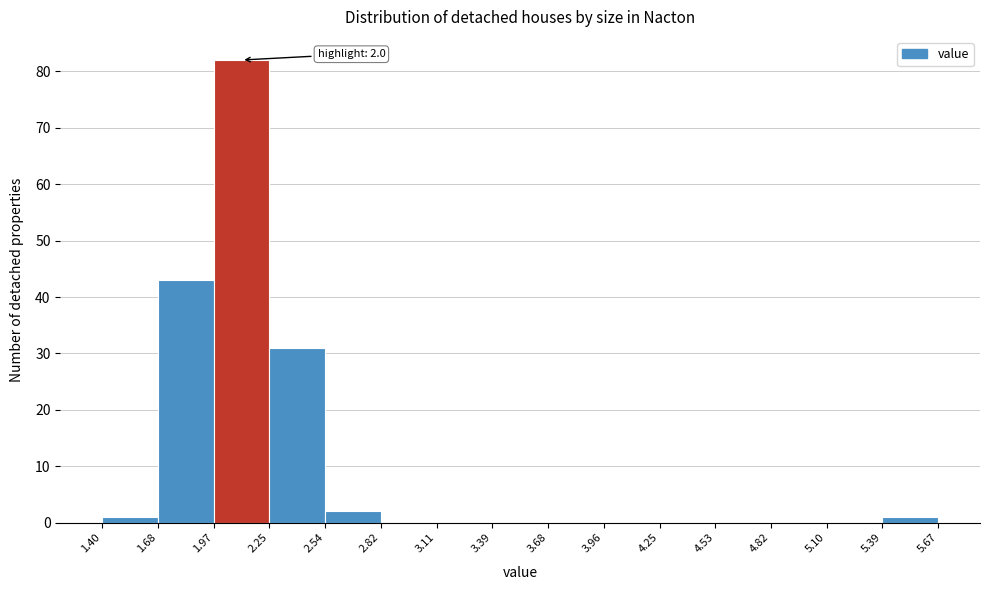

Over which range of the x-axis is the bar tallest?

1.97 to 2.25